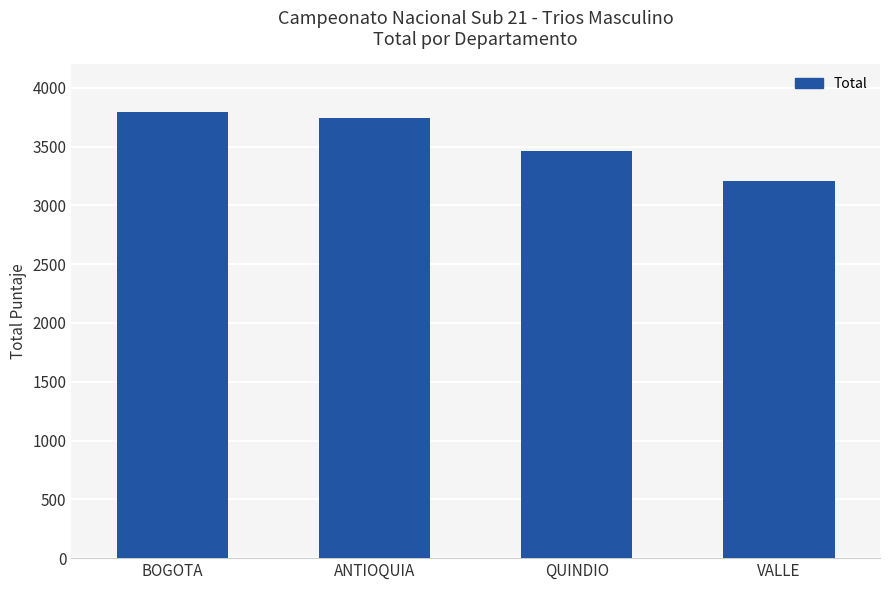

What is the change in value from BOGOTA to VALLE?

-591